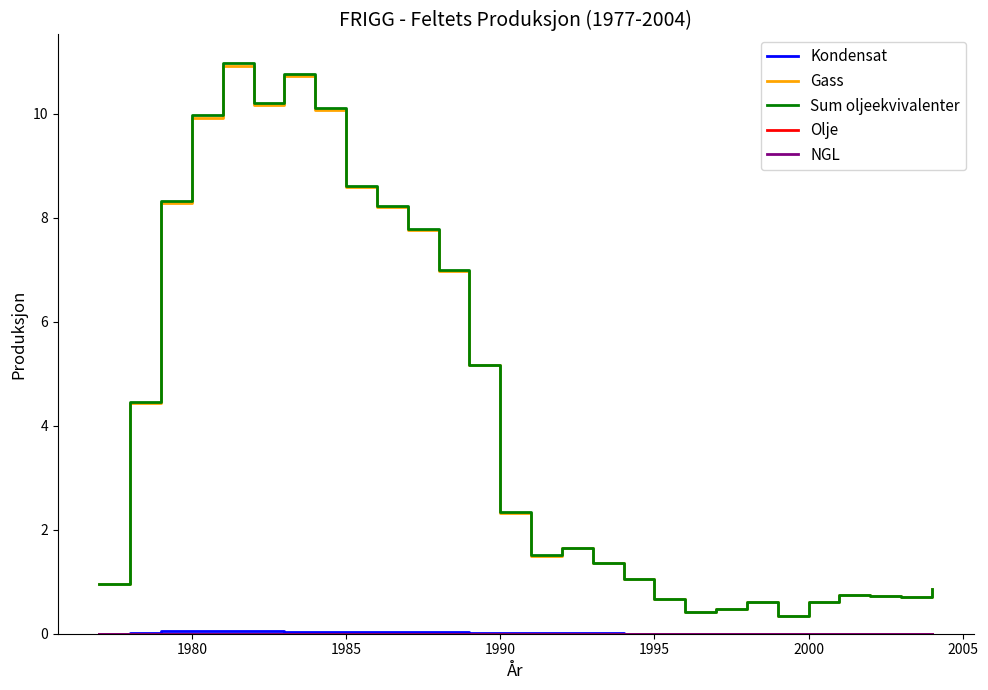

Does the chart display data point markers on the line(s)?

No